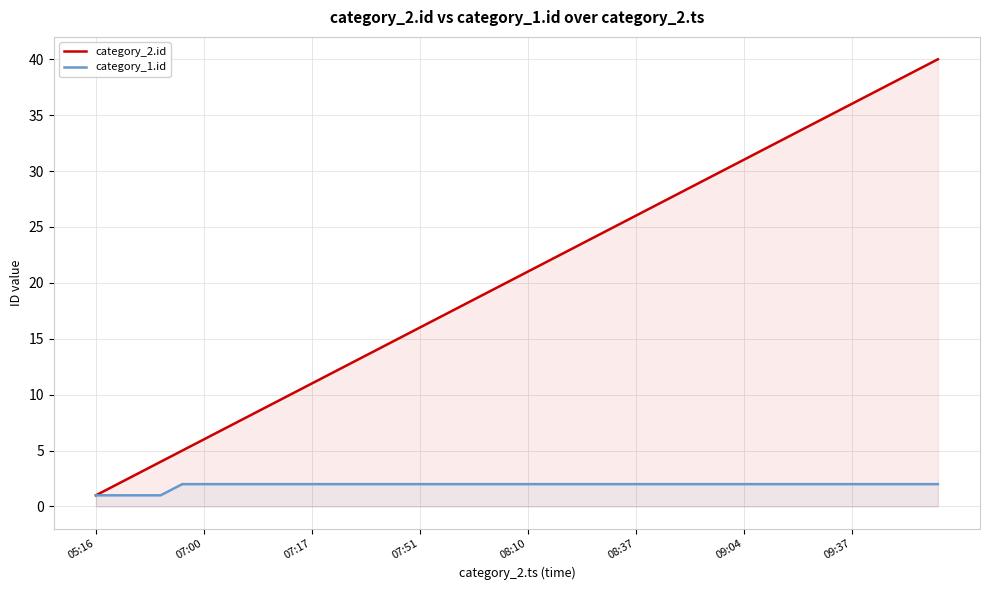

Which series has the largest total across all categories?

category_2.id